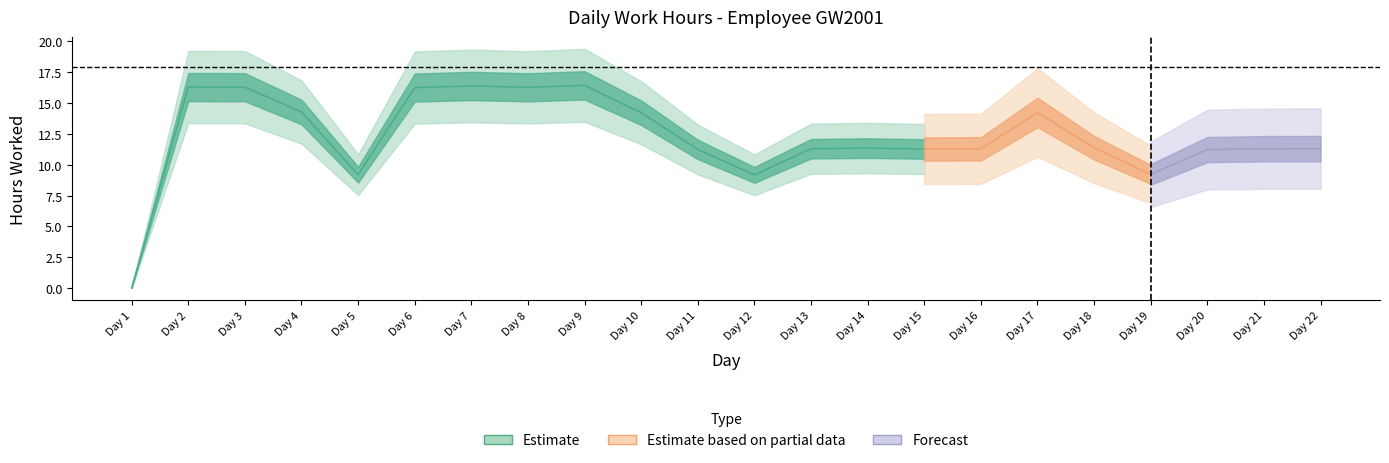

At which category does the data reach its first local peak?

2